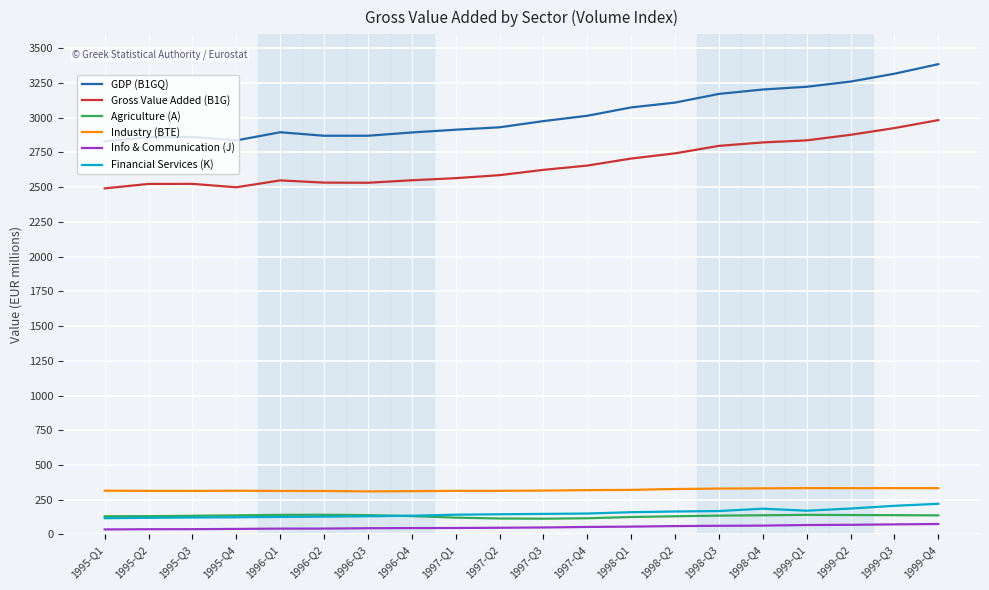

Which category has the highest value in the GDP (B1GQ) series?

1999-Q4